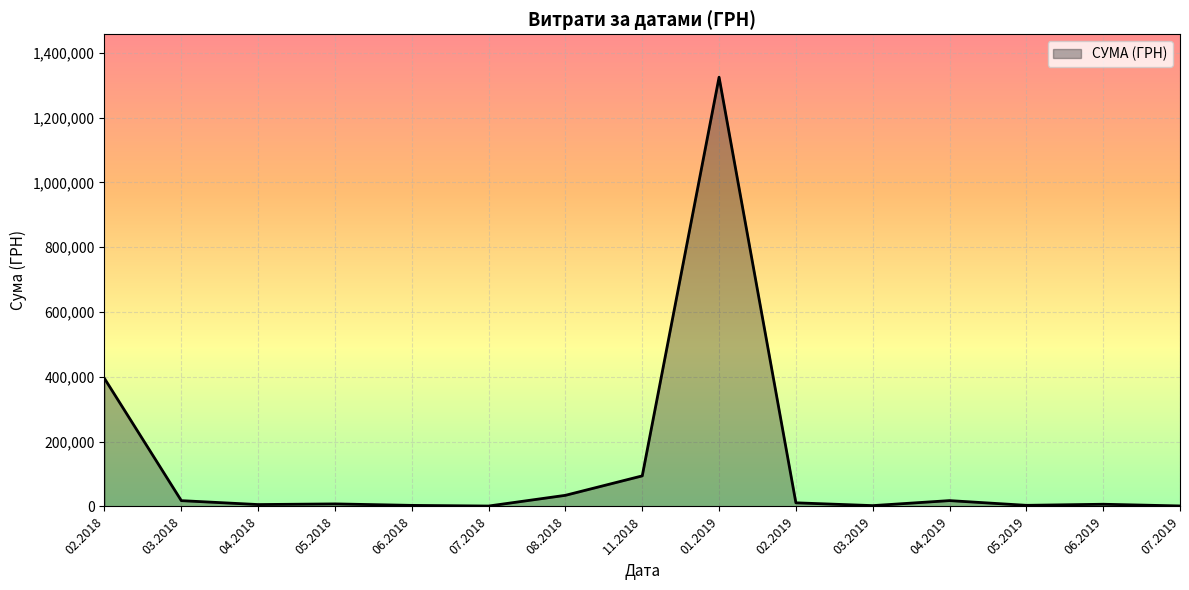

What is the ratio of the value at 01.2019 to the value at 08.2018?

38.6